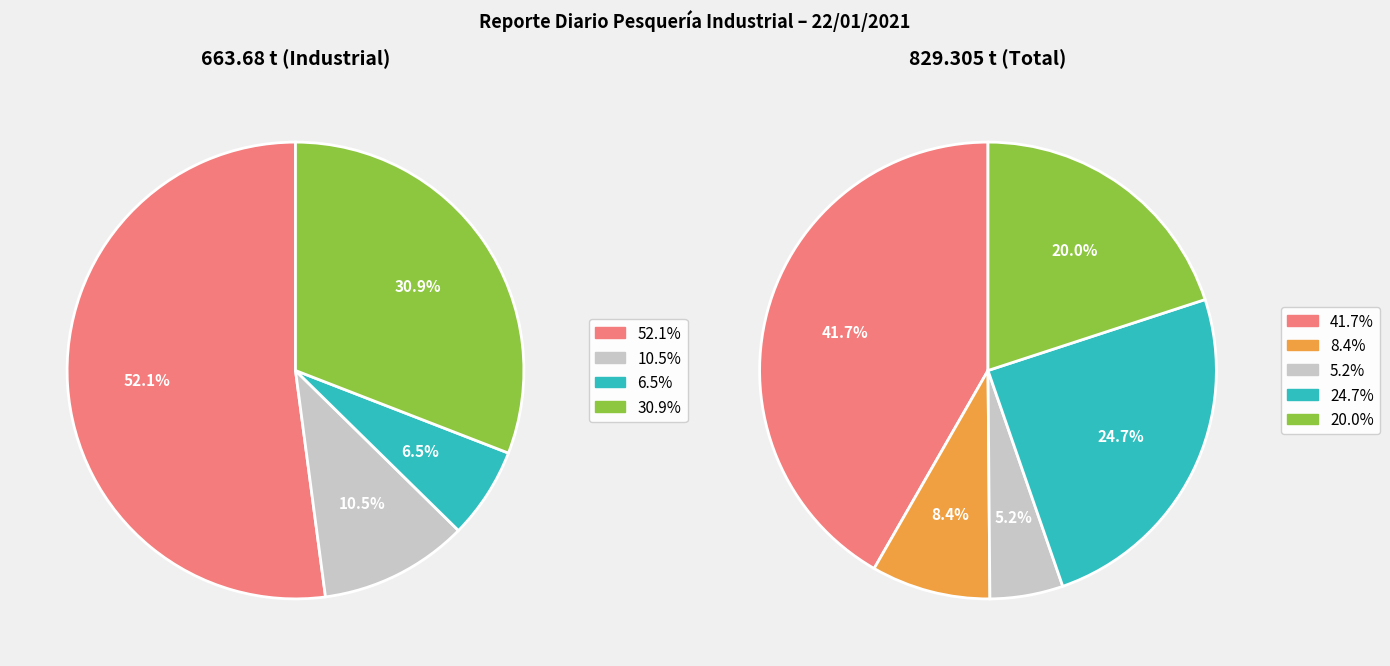

Count the number of slices in the pie.

5